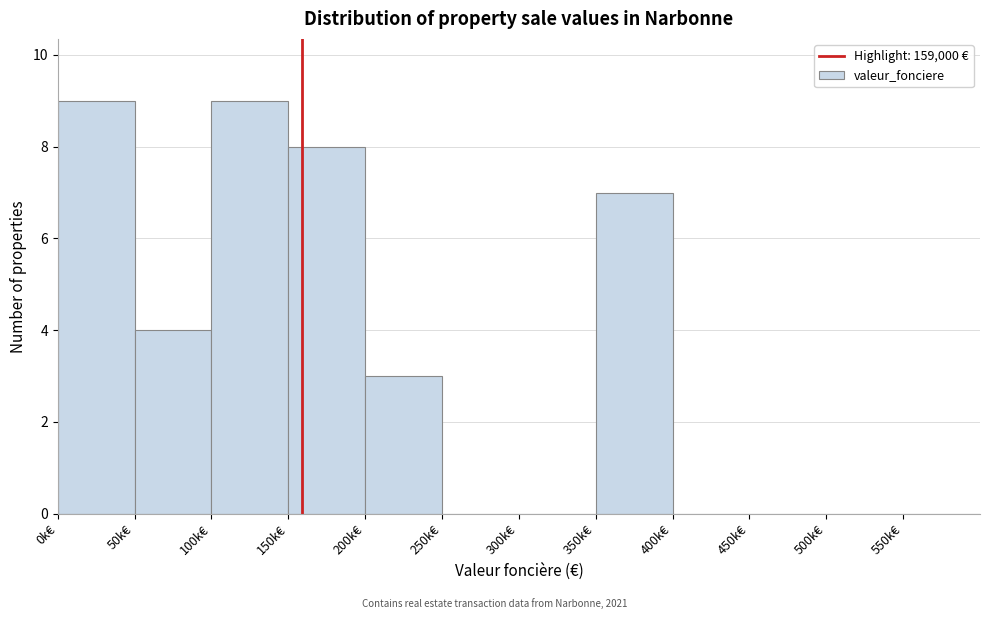

Reading left to right, list all the values displayed in this chart.

0k€=9	50k€=4	100k€=9	150k€=8	200k€=3	250k€=0	300k€=0	350k€=7	400k€=0	450k€=0	500k€=0	550k€=0